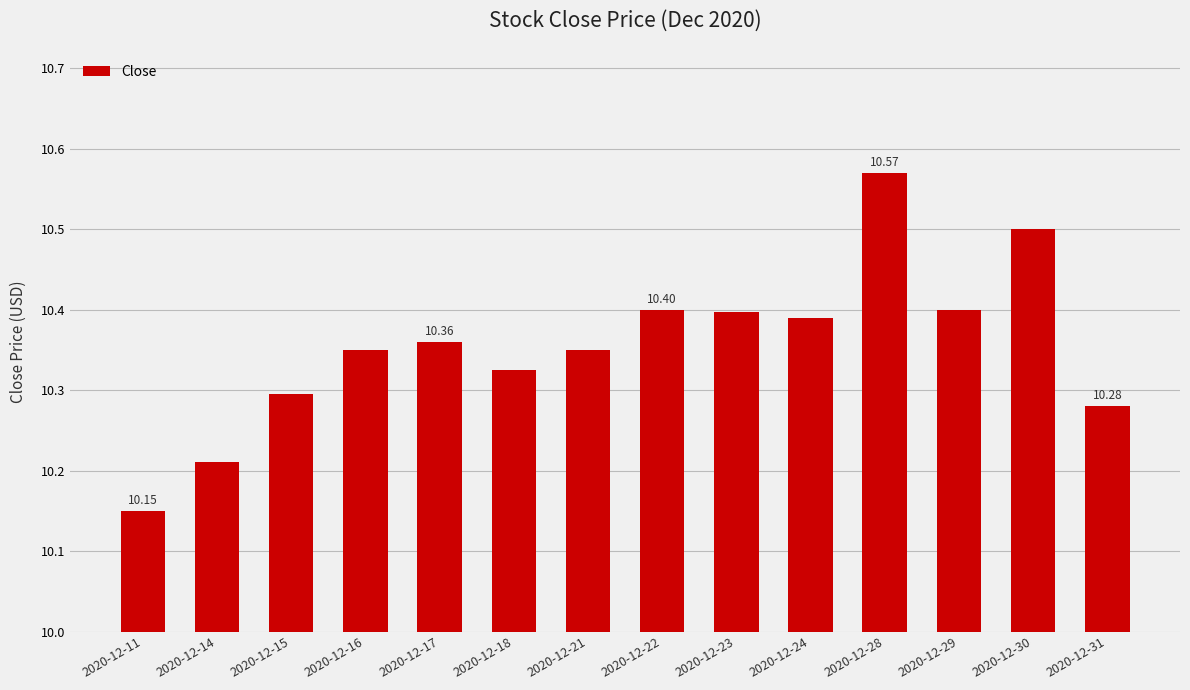

What is the difference between the maximum and minimum values?

0.4